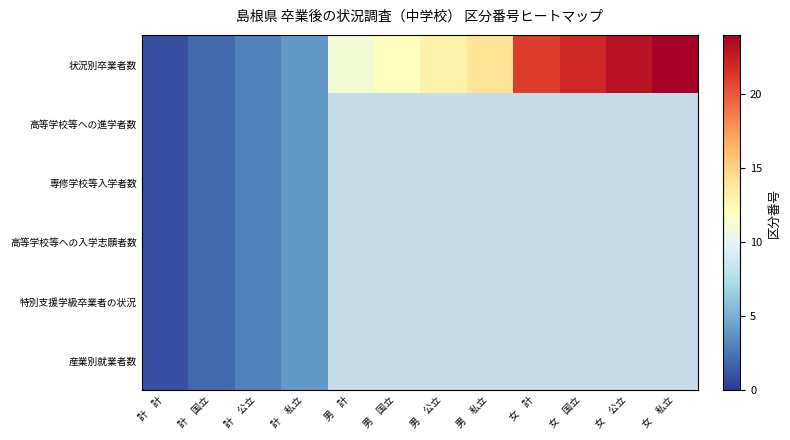

Rank the categories by 高等学校等への入学志願者数 value from lowest to highest.

計 計, 計 国立, 計 公立, 計 私立, 男 計, 男 国立, 男 公立, 男 私立, 女 計, 女 国立, 女 公立, 女 私立